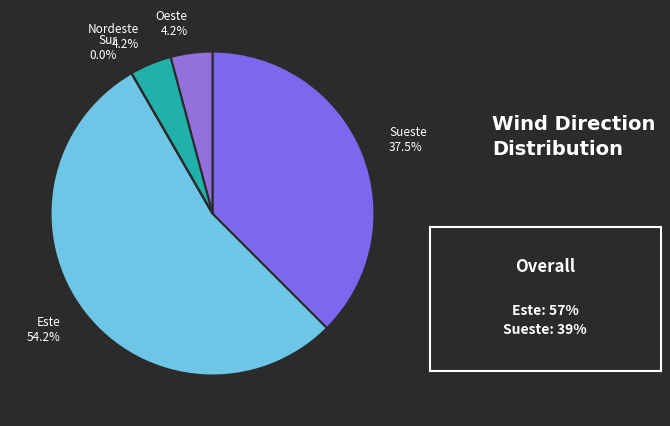

To the nearest percent, what is the difference between the largest and smallest slice percentages?

54%